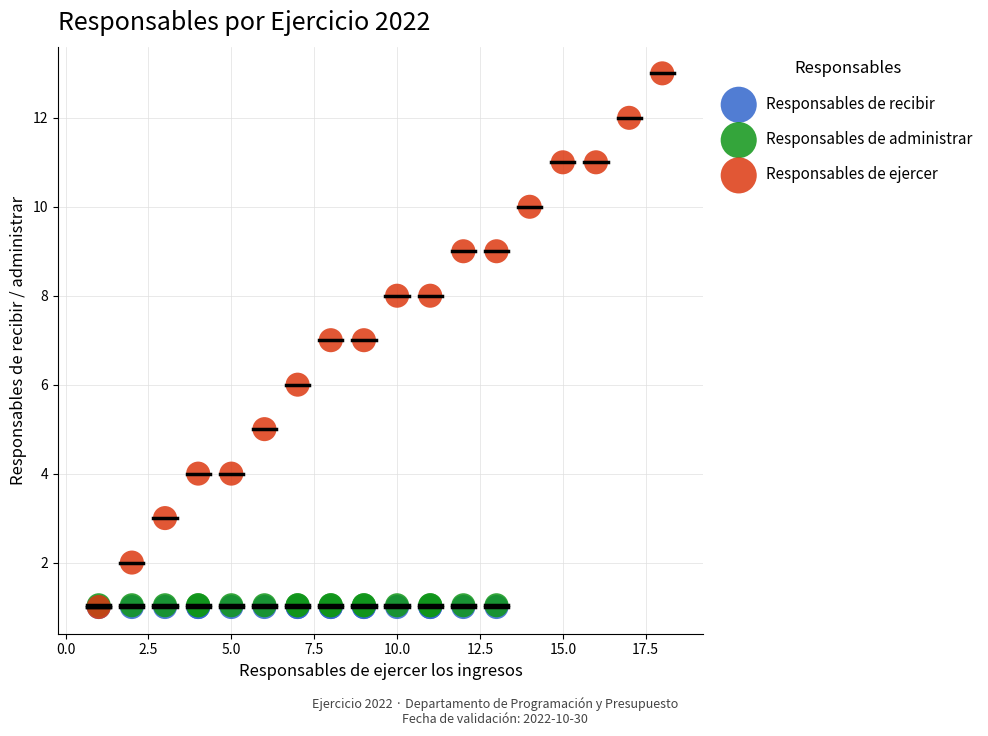

What are all the series names shown in the legend?

Responsables de recibir, Responsables de administrar, Responsables de ejercer